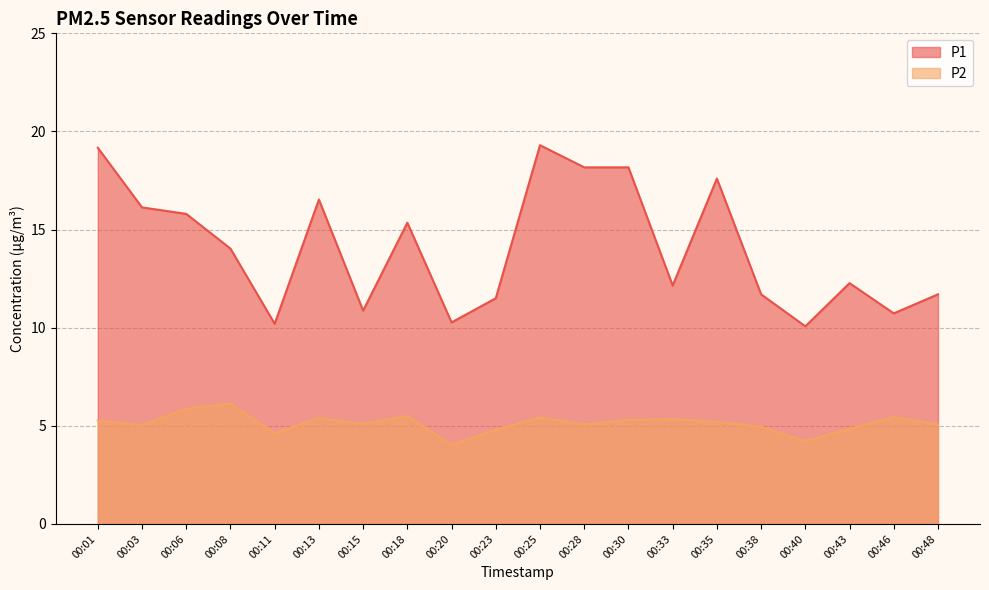

True or false: P2 and P1 intersect in this chart.

False